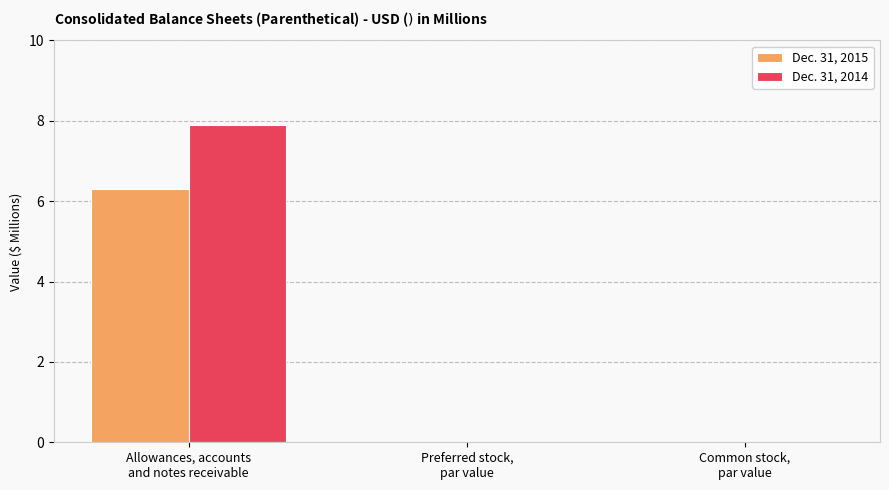

What are all the series names shown in the legend?

Dec. 31, 2015, Dec. 31, 2014